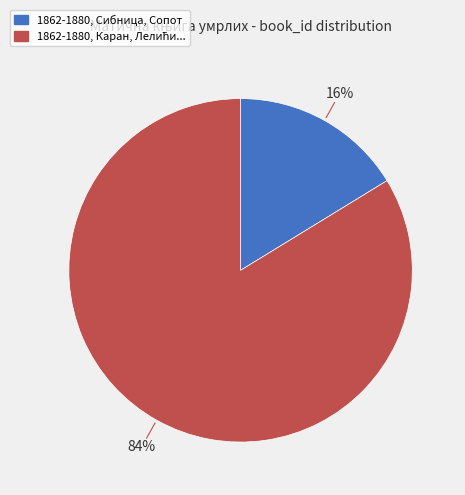

How many segments does this pie chart have?

2